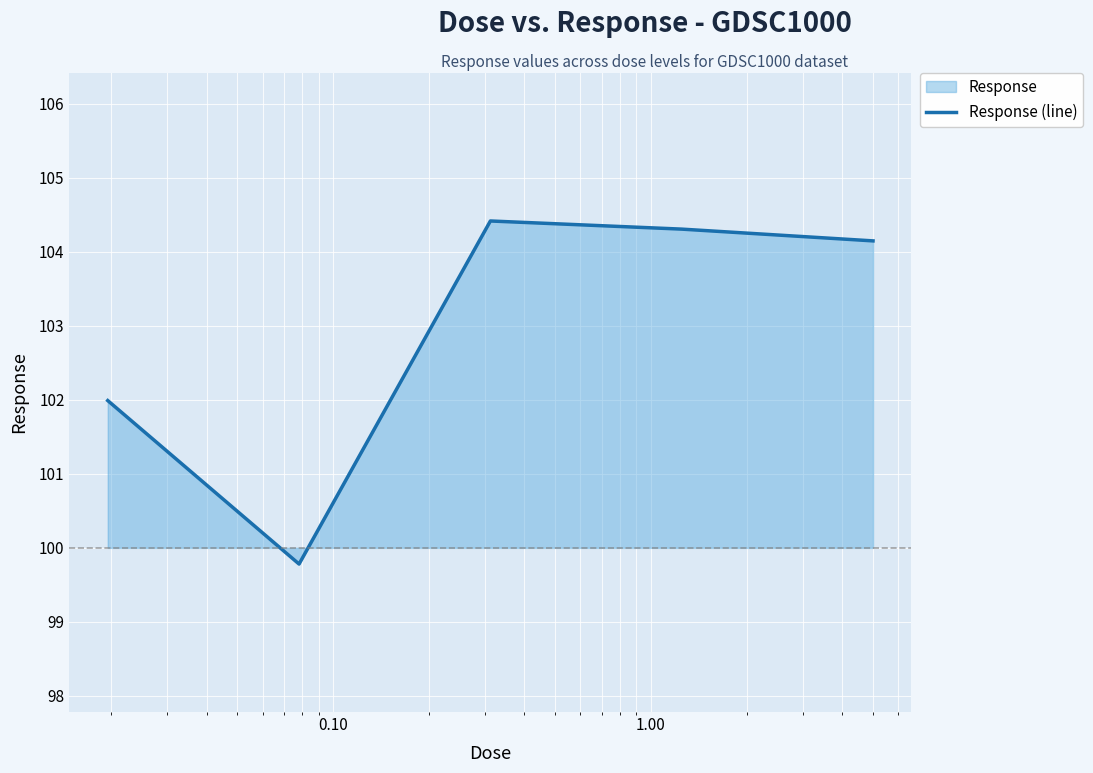

Does the chart display data point markers on the line(s)?

No